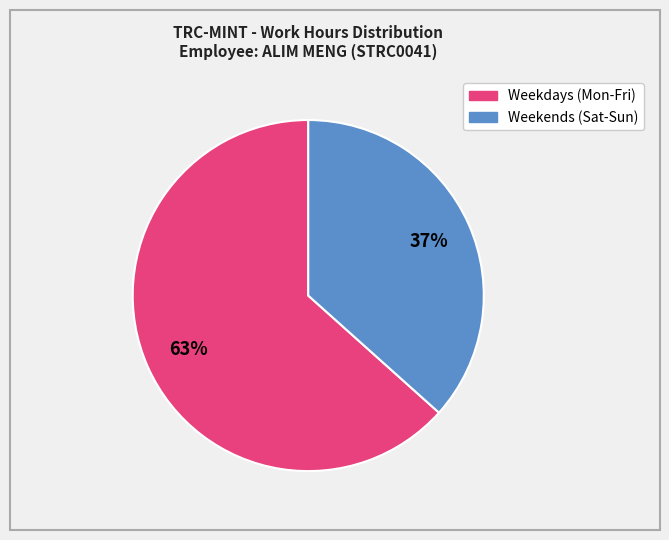

To the nearest percent, what is the average slice percentage?

50%